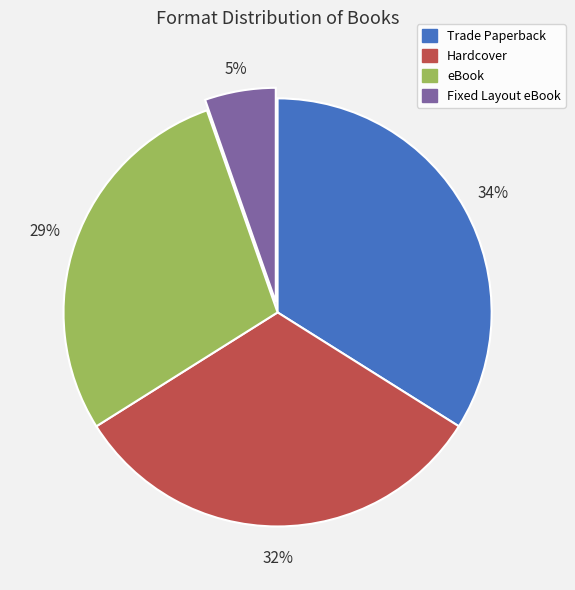

True or false: Fixed Layout eBook accounts for 5% of the total.

True